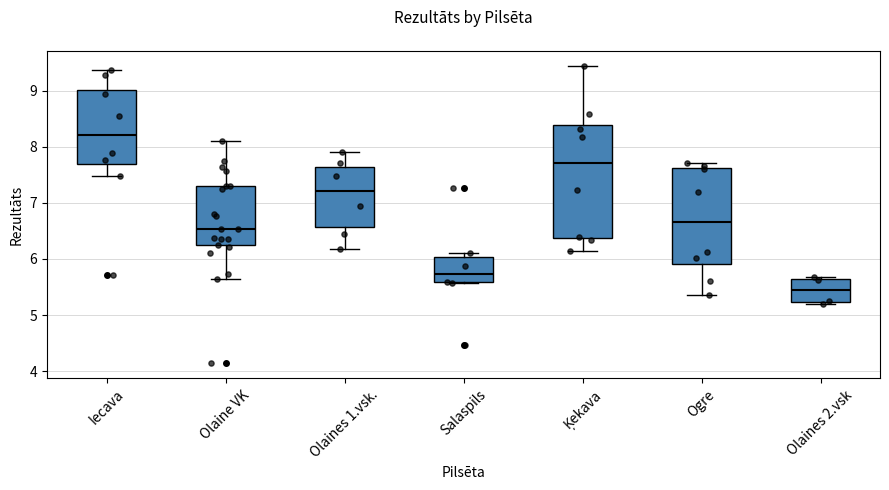

Reading left to right, read every box against the y-axis: the position of its median line, the range the box covers, and the ends of its whiskers. The values are not printed on the chart, so give them approximately, as read against the axis.

Iecava: median 8.2, box 7.7 to 9.0, whiskers 7.5 to 9.4
Olaine VK: median 6.5, box 6.2 to 7.3, whiskers 5.6 to 8.1
Olaines 1.vsk.: median 7.2, box 6.6 to 7.6, whiskers 6.2 to 7.9
Salaspils: median 5.7, box 5.6 to 6.0, whiskers 5.6 to 6.1
Ķekava: median 7.7, box 6.4 to 8.4, whiskers 6.2 to 9.4
Ogre: median 6.7, box 5.9 to 7.6, whiskers 5.4 to 7.7
Olaines 2.vsk: median 5.4, box 5.2 to 5.6, whiskers 5.2 (just below the box's lower edge) to 5.7